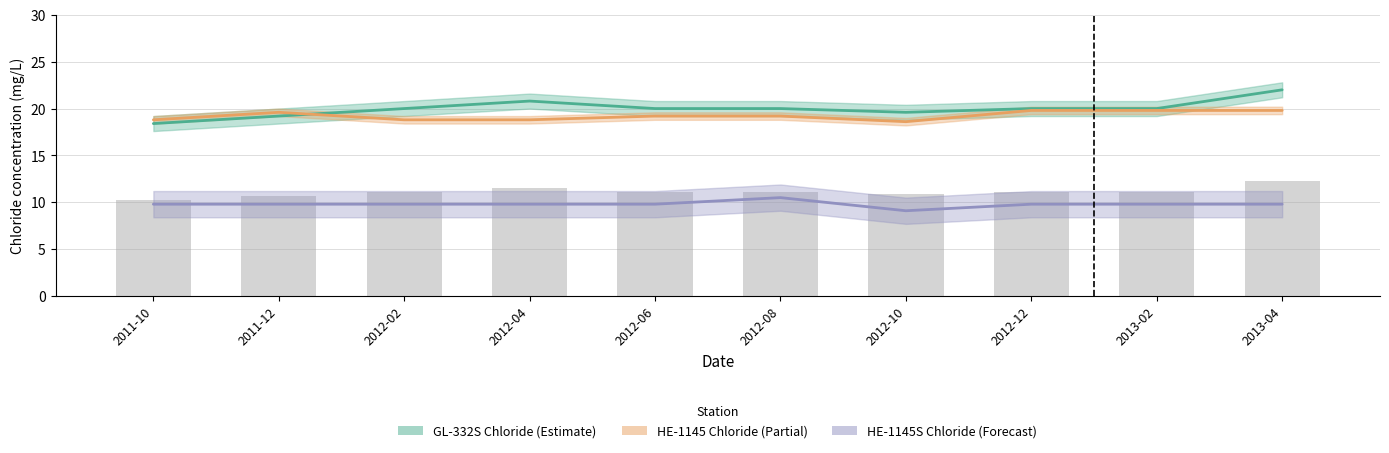

What is the average value of the HE-1145S Chloride series?

9.8